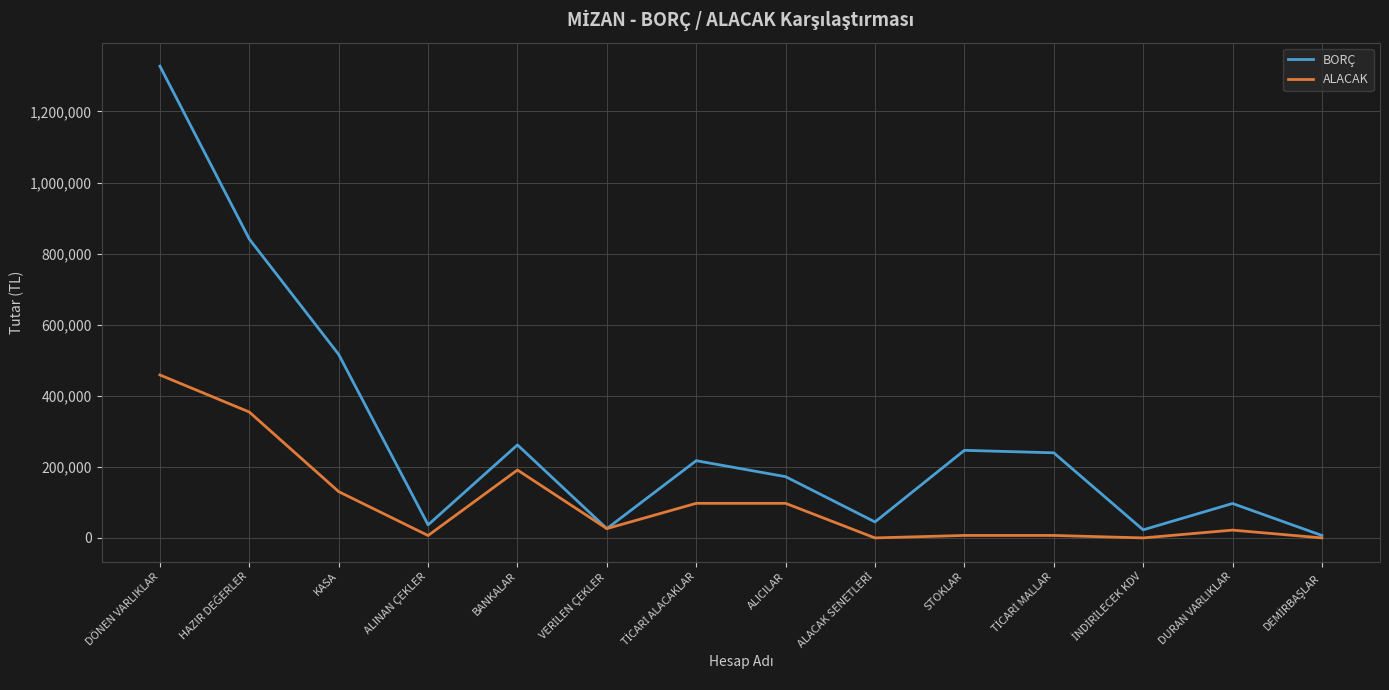

Rank the series by their average value, from highest to lowest.

BORÇ, ALACAK